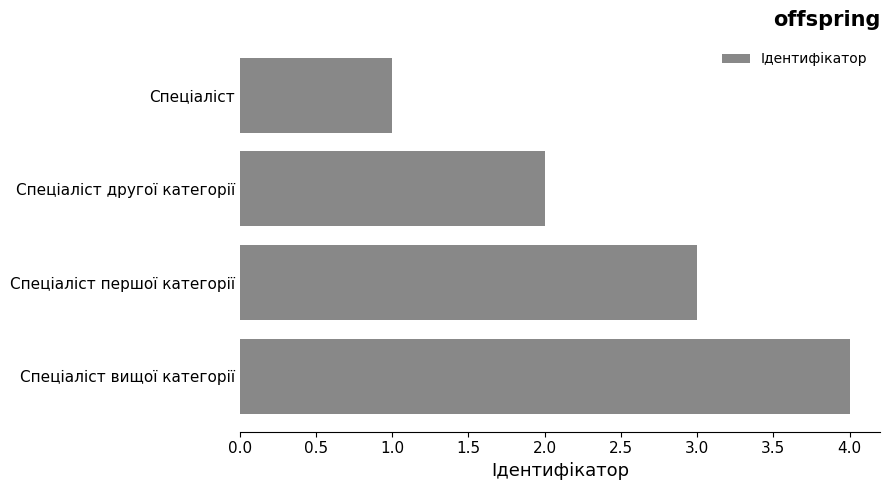

What is the label of the 4th bar from the top?

Спеціаліст вищої категорії